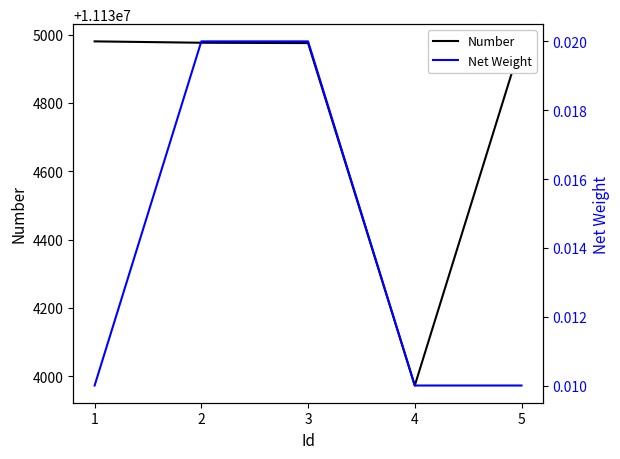

Which series has the largest range (max minus min)?

Number